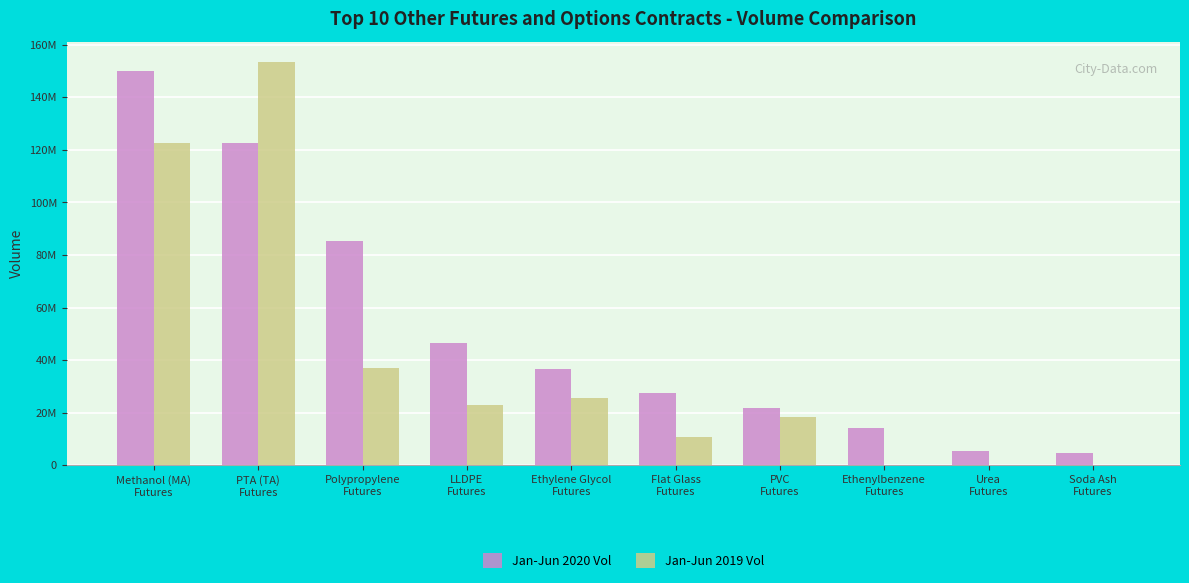

At which label is Jan-Jun 2019 Vol closest to 76785574?

Polypropylene
Futures